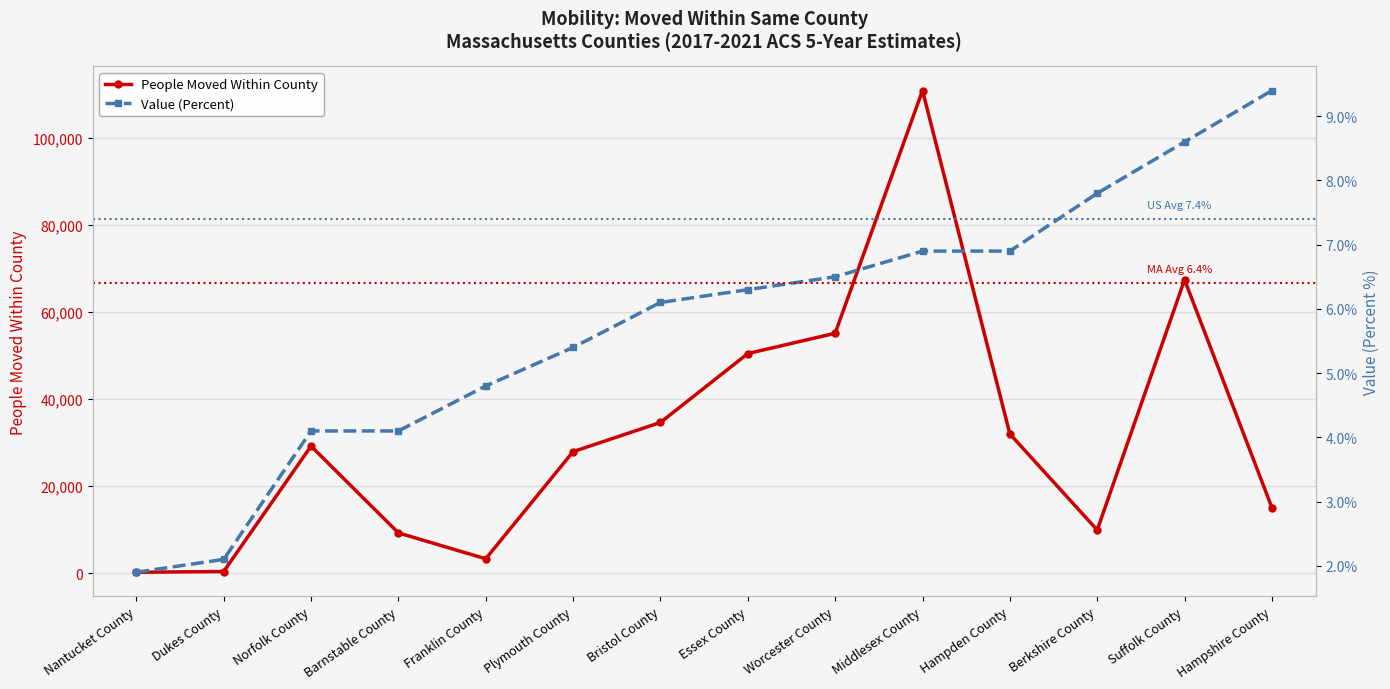

How many lines are shown in the chart?

2